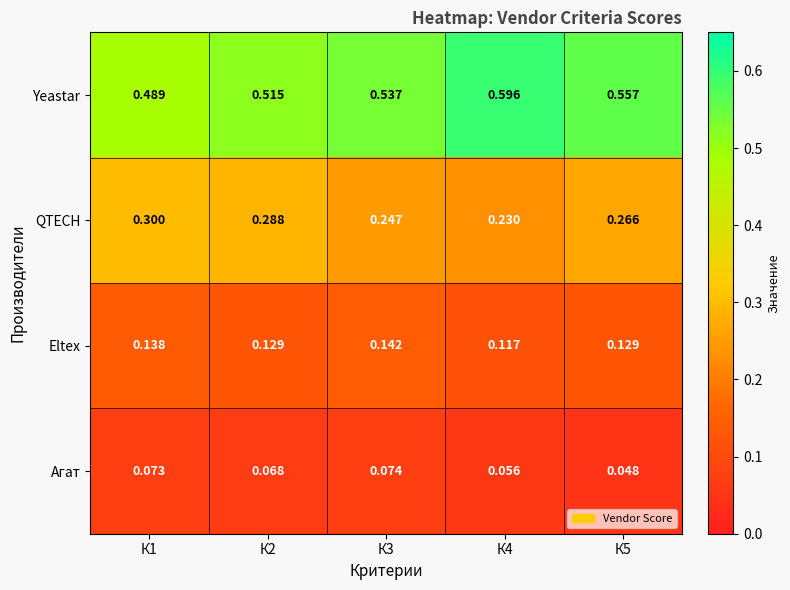

How many data points does each series have?

5